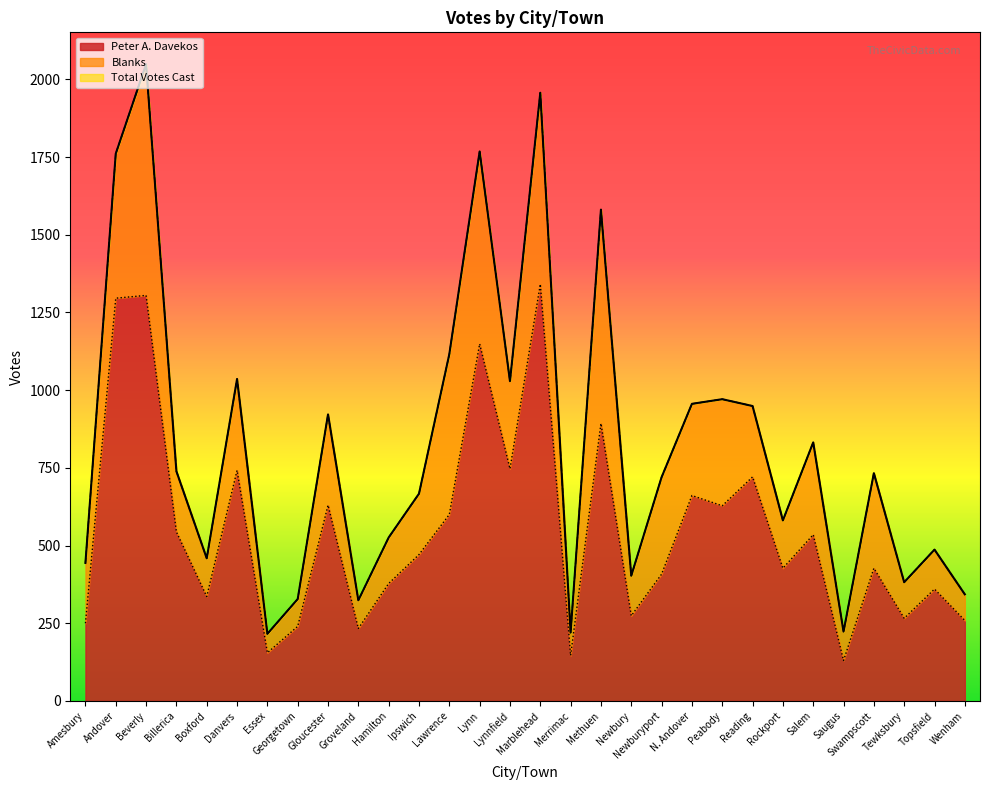

How many categories are shown in the chart?

30